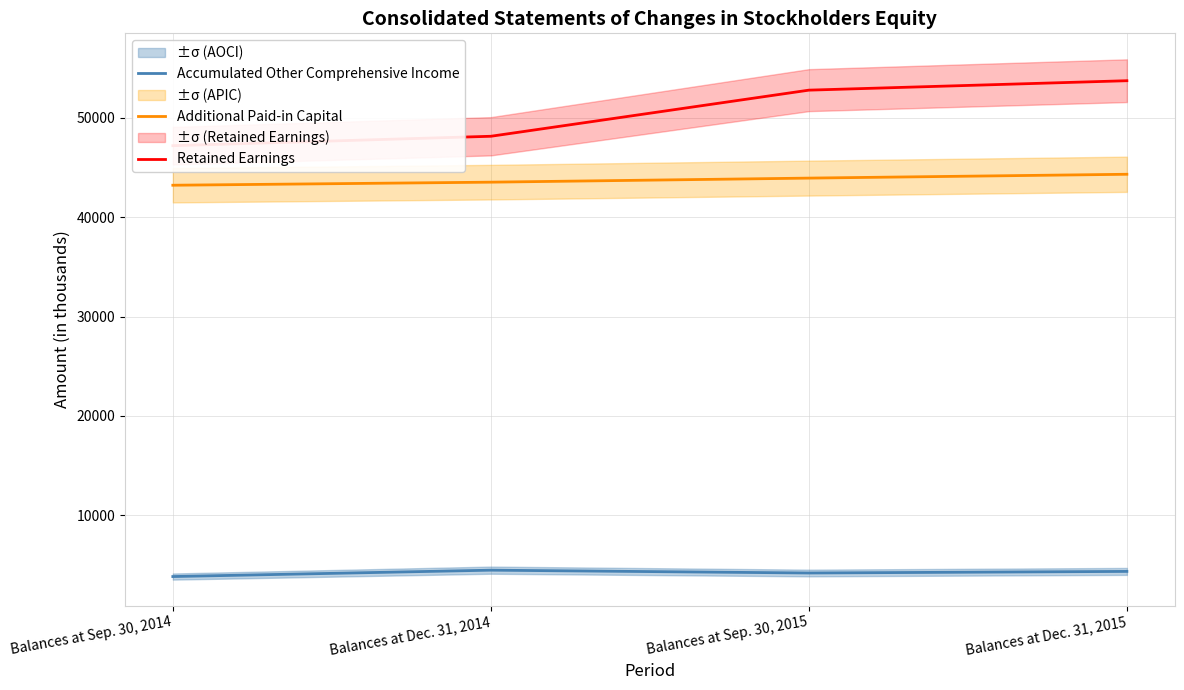

At which label does Accumulated Other Comprehensive Income first exceed 4370?

Balances at Dec. 31, 2014